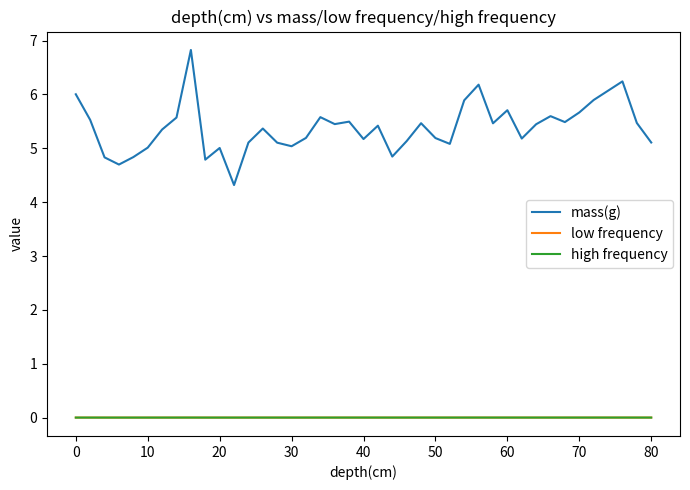

True or false: low frequency and mass(g) cross at least once.

False